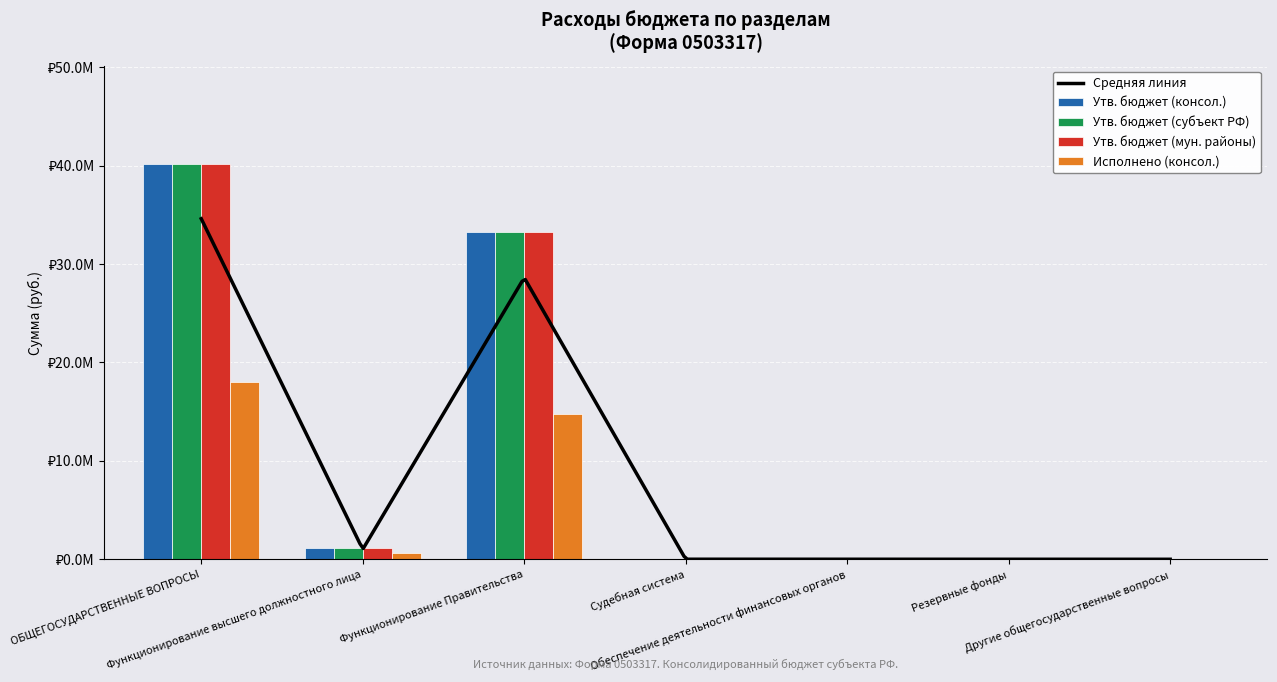

What is the difference between the second highest and minimum values in the Утв. бюджет (мун. районы) series?

33.2